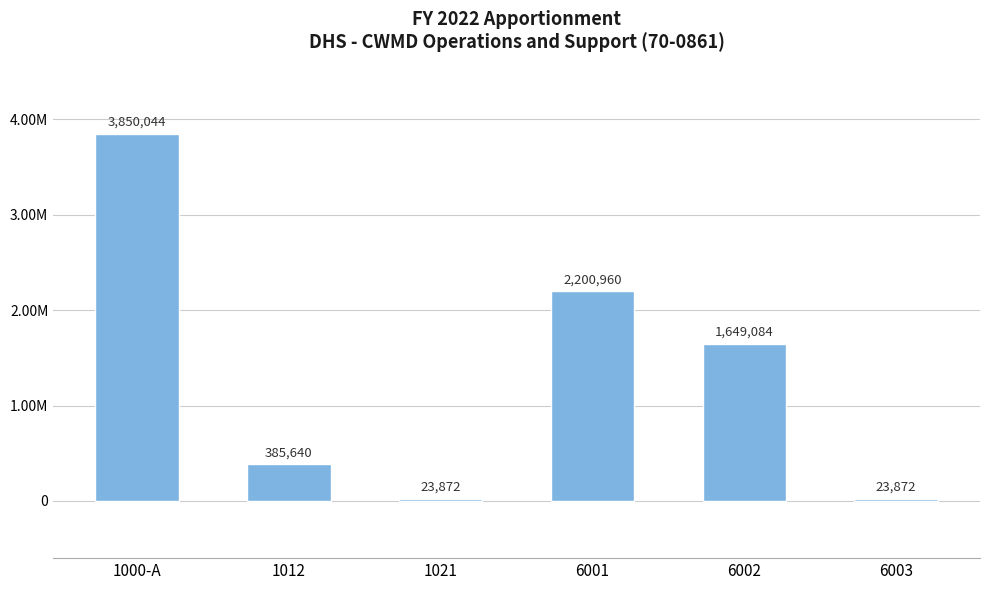

How many data points does each series have?

6